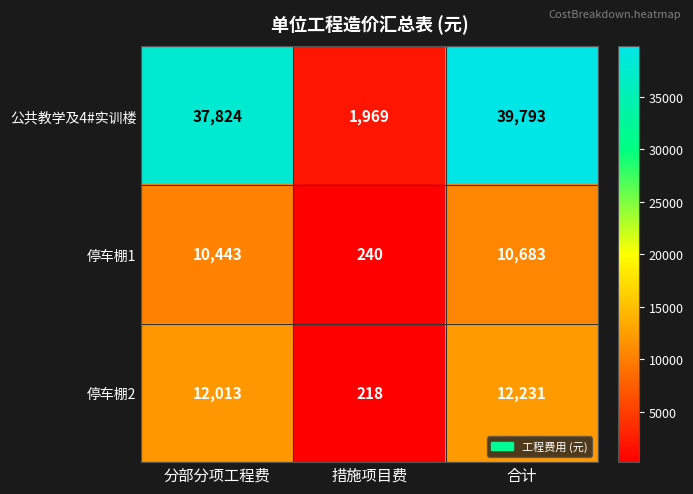

The 公共教学及4#实训楼 series shows 49355 at 分部分项工程费. True or false?

False